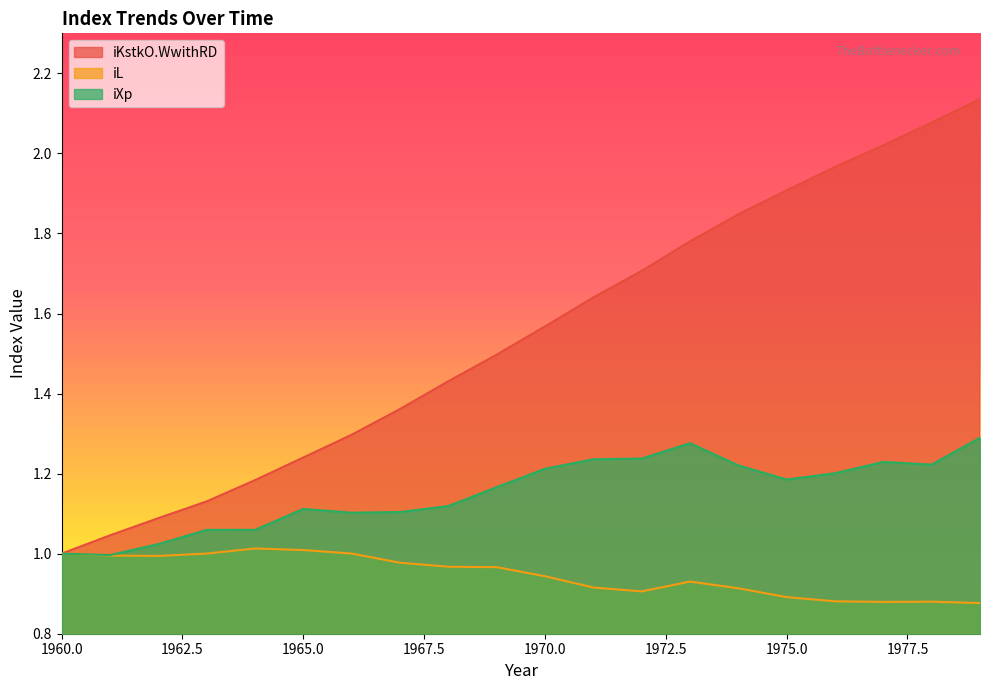

True or false: iL and iKstkO.WwithRD cross at least once.

False